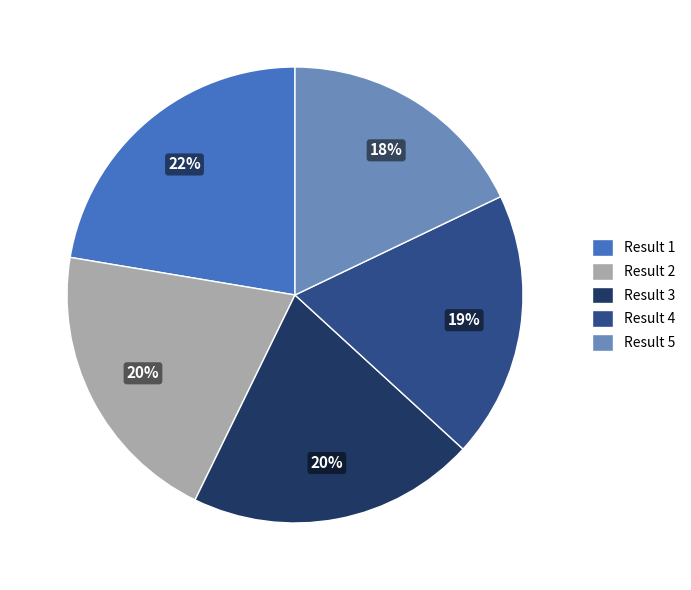

How many slices are in this pie chart?

5